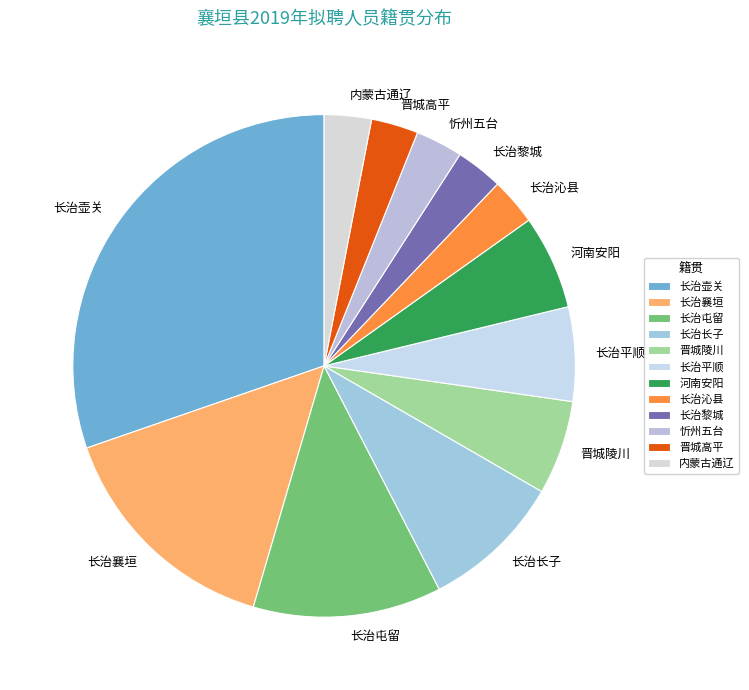

Is there a majority slice in this chart?

No